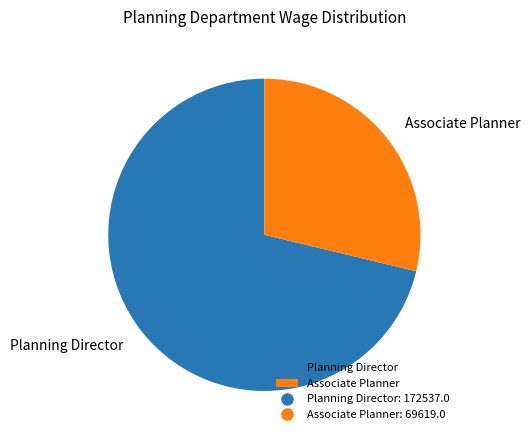

Approximately how many times larger is the value at Planning Director compared to Associate Planner?

2.5